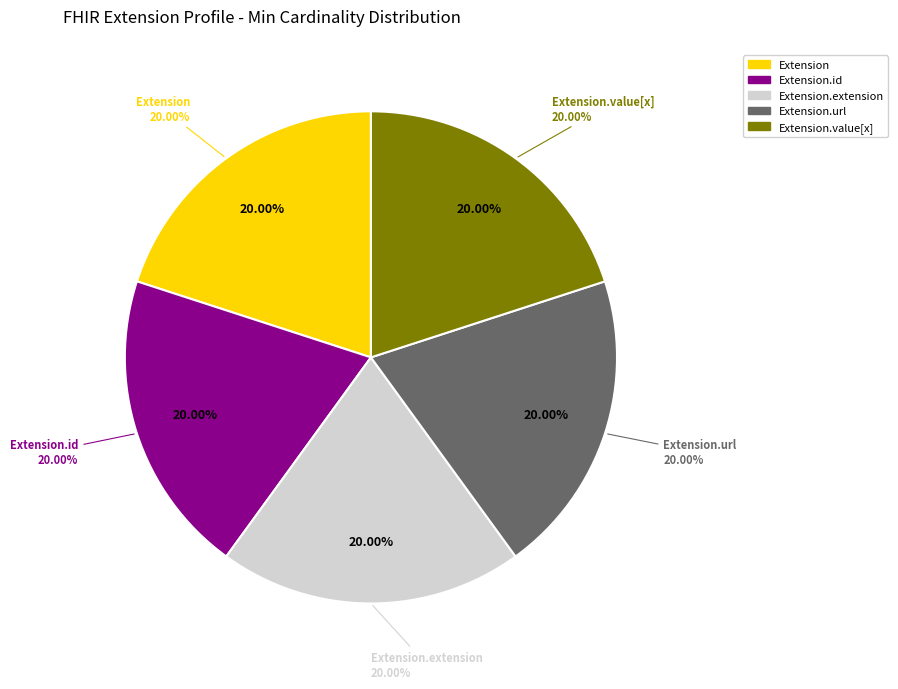

Count the number of slices in the pie.

5